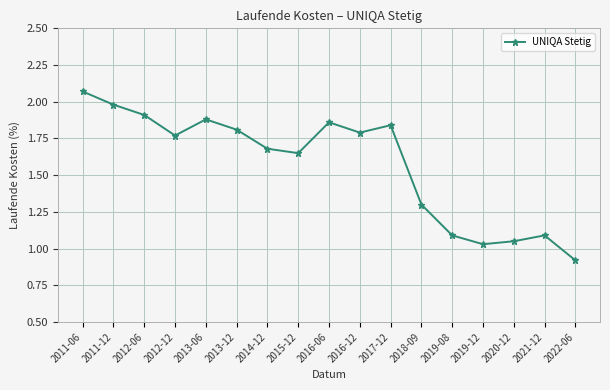

Between 2013-12 and 2014-12, which is larger?

2013-12